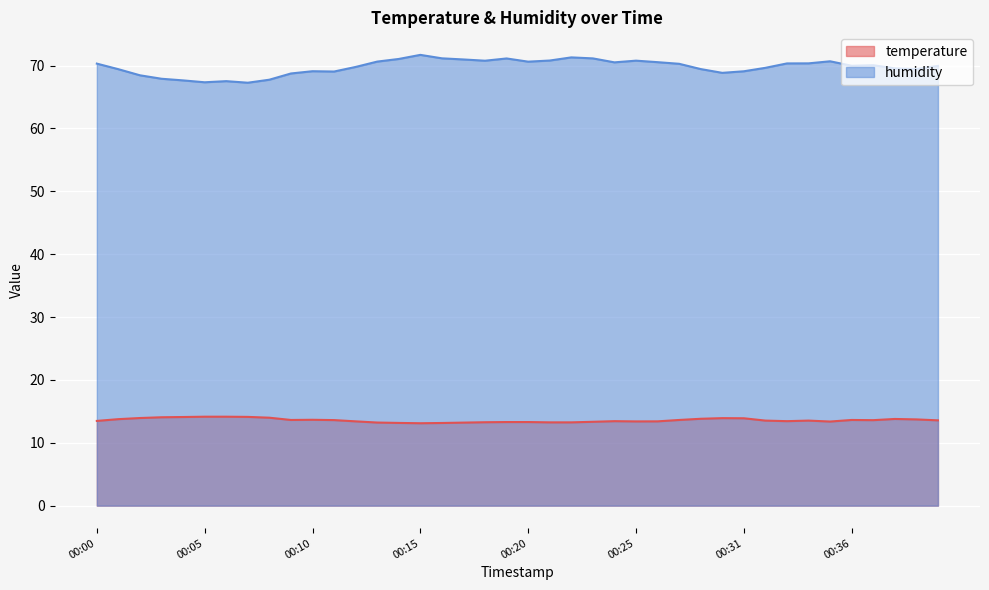

What is the spread (max minus min) of values at 00:22?

58.1